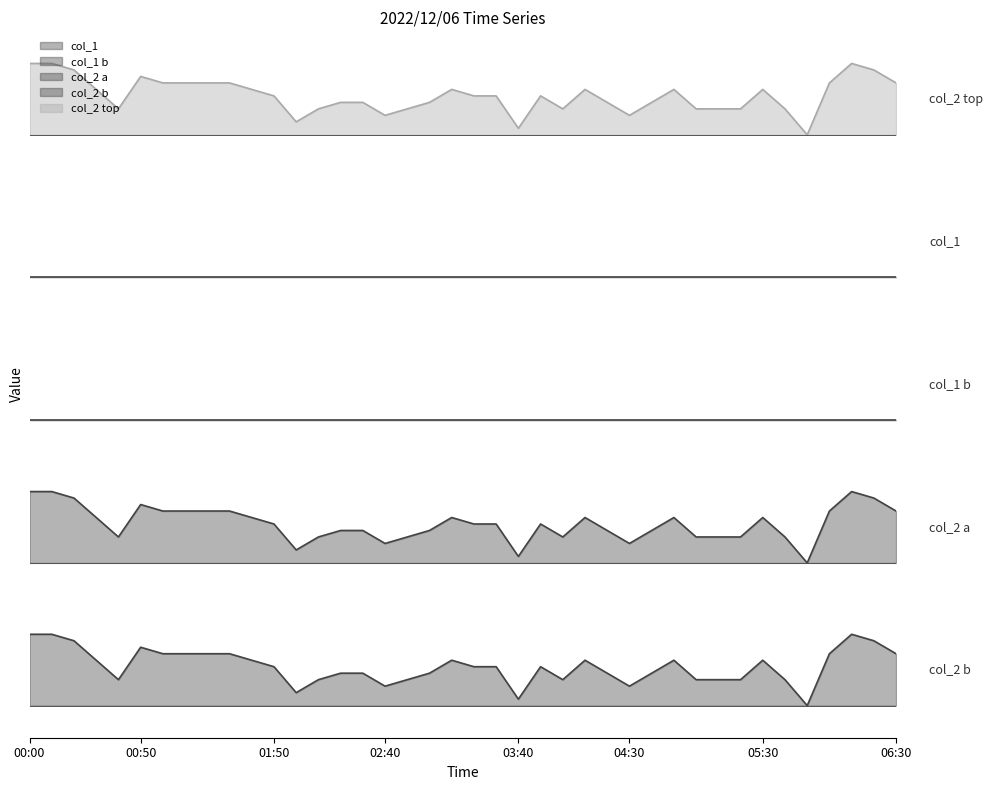

What is the sum of all values?

91.8